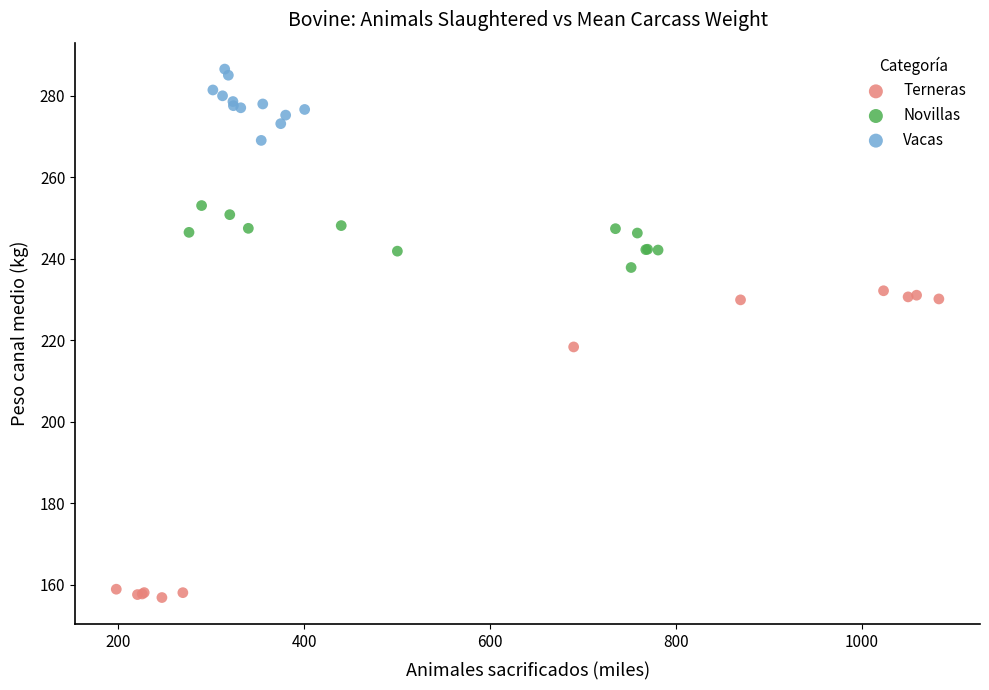

Which series reaches the minimum Y coordinate?

Terneras